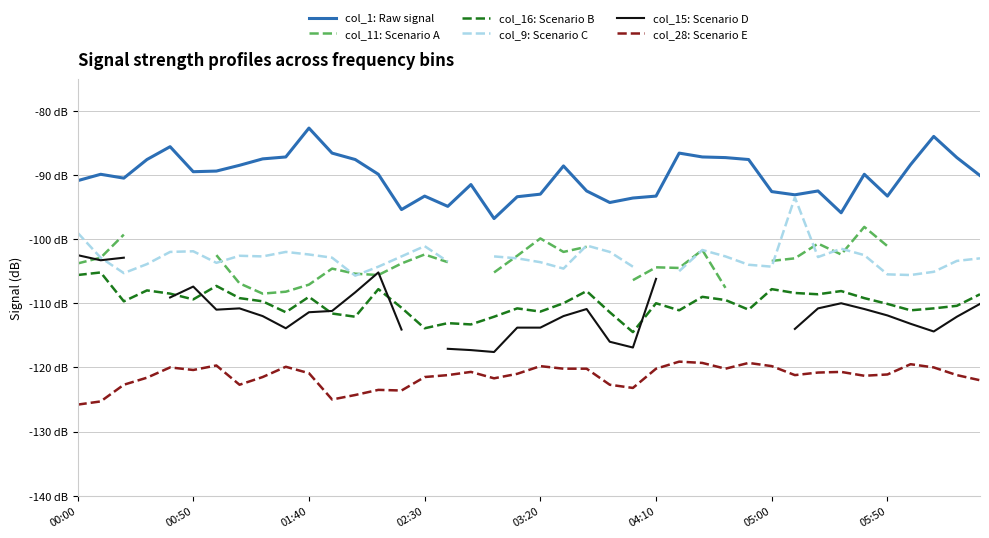

What is the maximum value for col_16: Scenario B?

-105.2